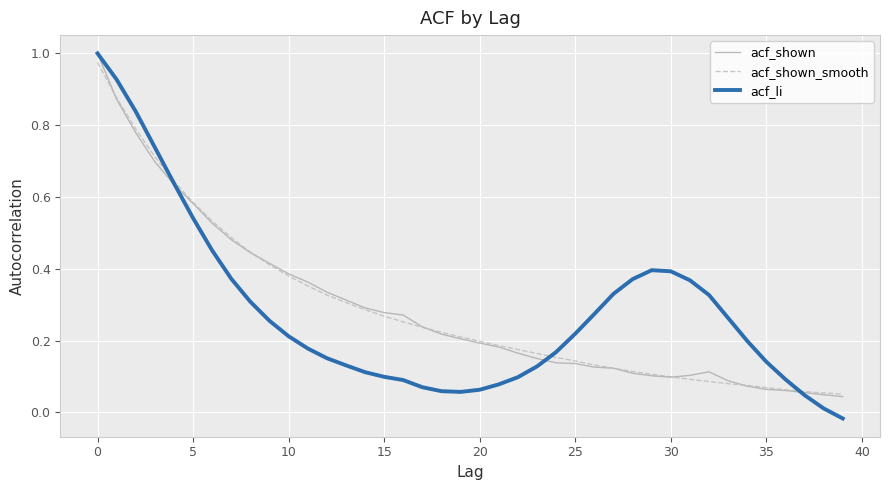

Which series has the widest spread of values?

acf_li